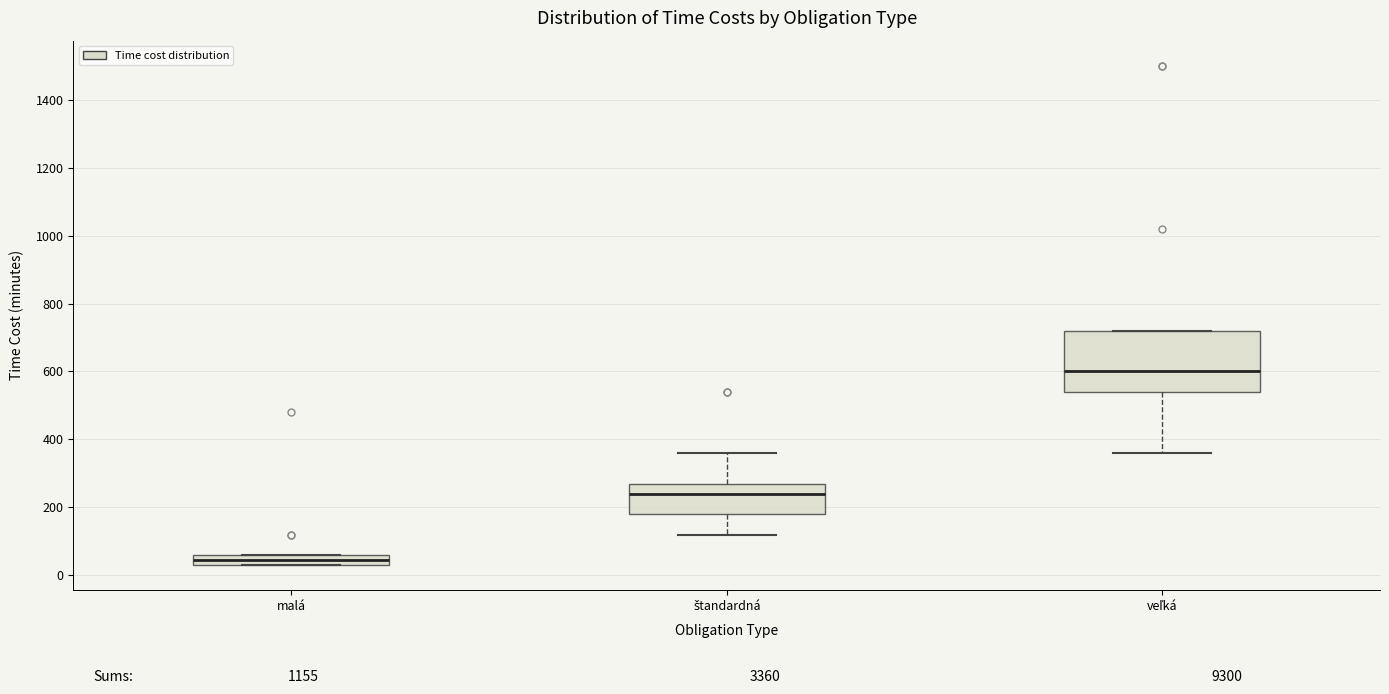

Comparing the boxes themselves (not the whiskers), which one is the tallest?

veľká